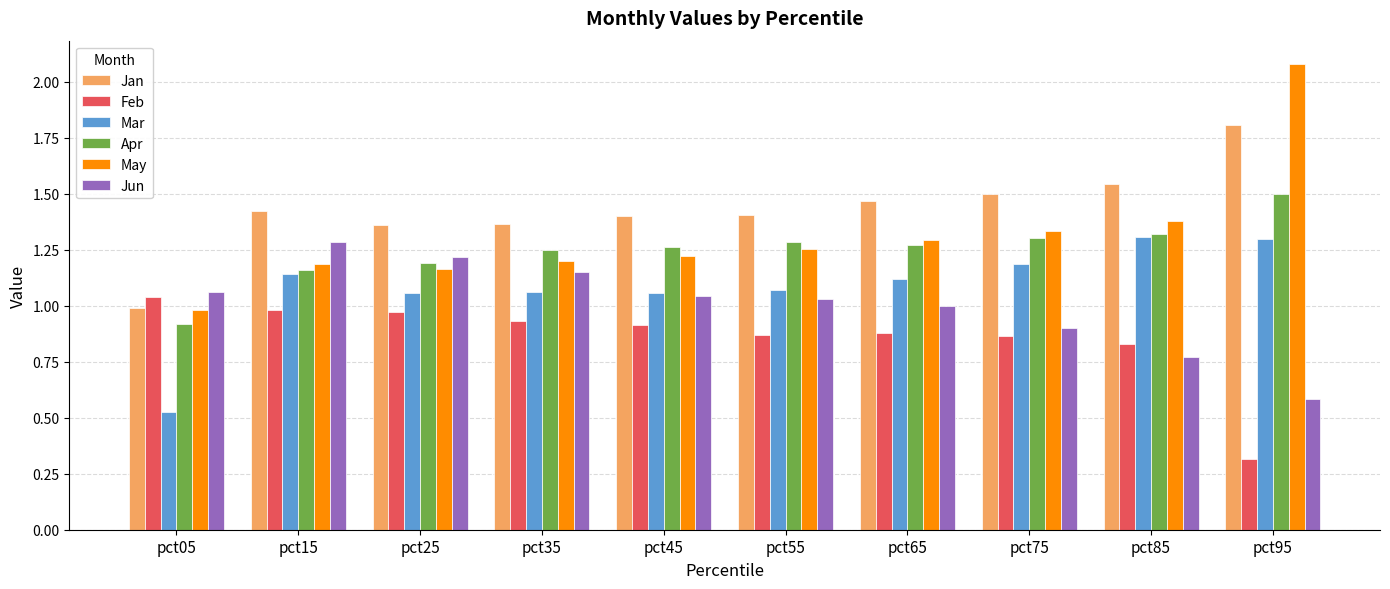

At pct95, list the series in order from smallest to largest.

Feb, Jun, Mar, Apr, Jan, May